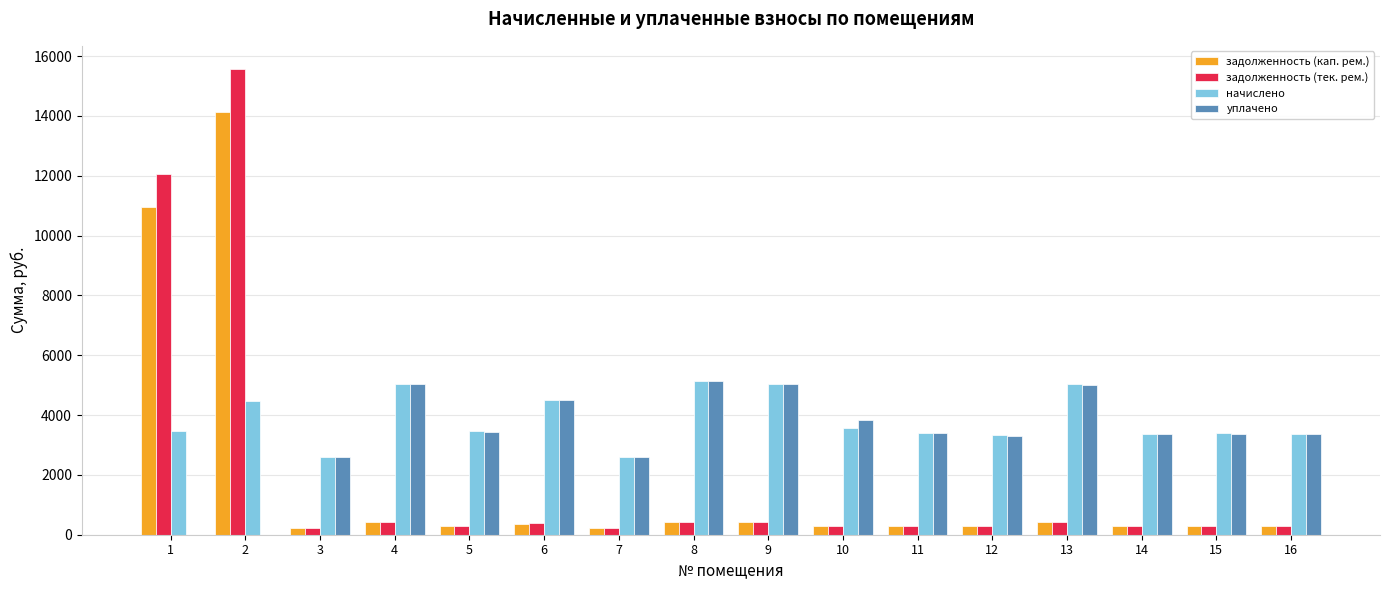

Which series changed the most between 2 and 11?

задолженность (тек. рем.)